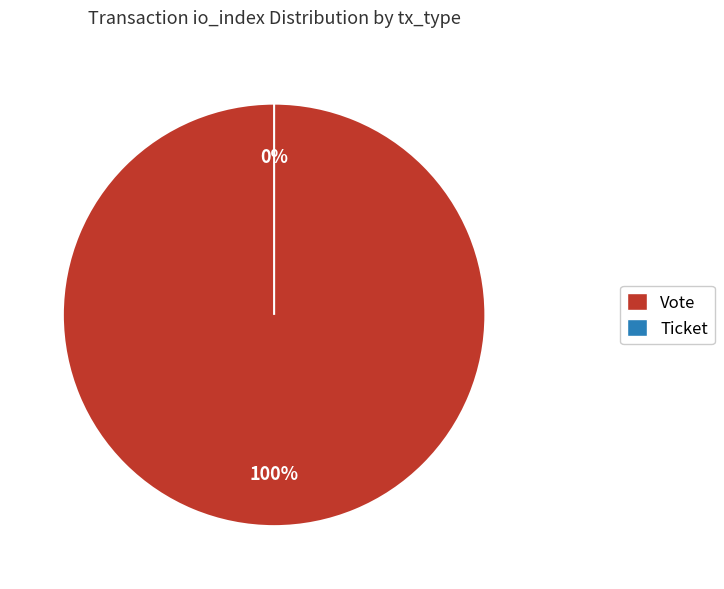

What percentage do Ticket and Vote together represent?

100.0%